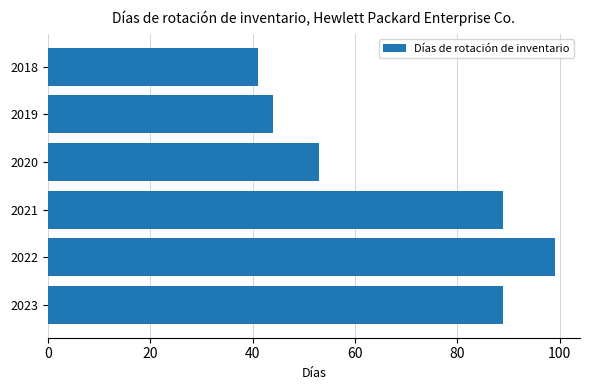

Reading bottom to top, list all the values displayed in this chart.

89	99	89	53	44	41